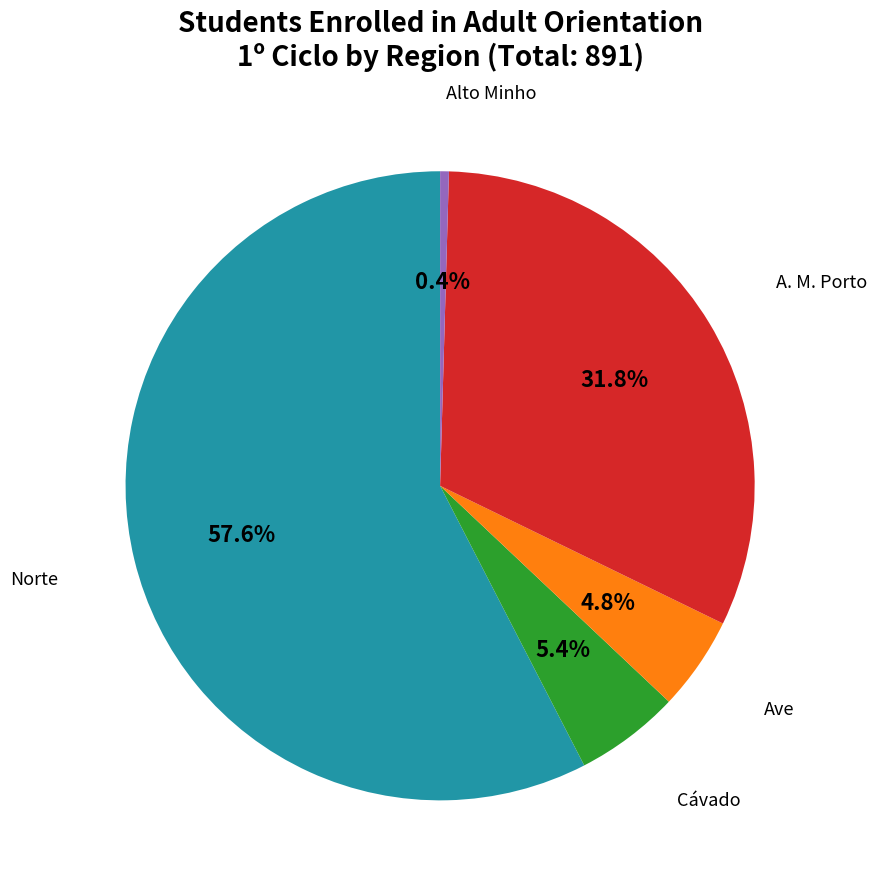

Does any single category account for the majority?

Yes